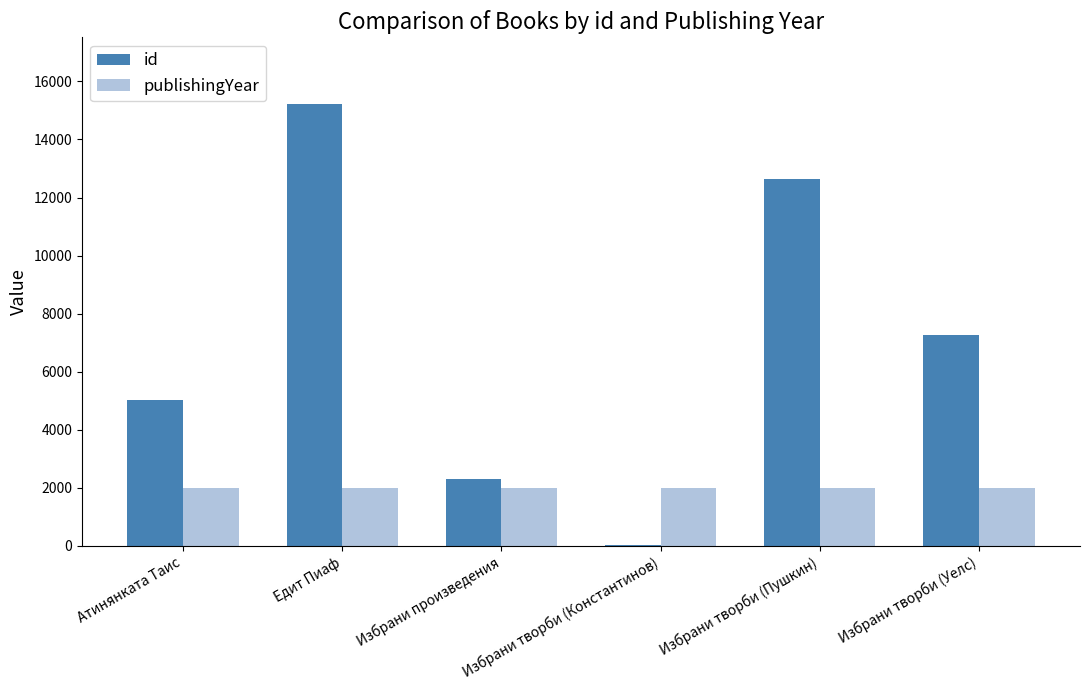

What is the total value across all series at Избрани творби (Уелс)?

9259